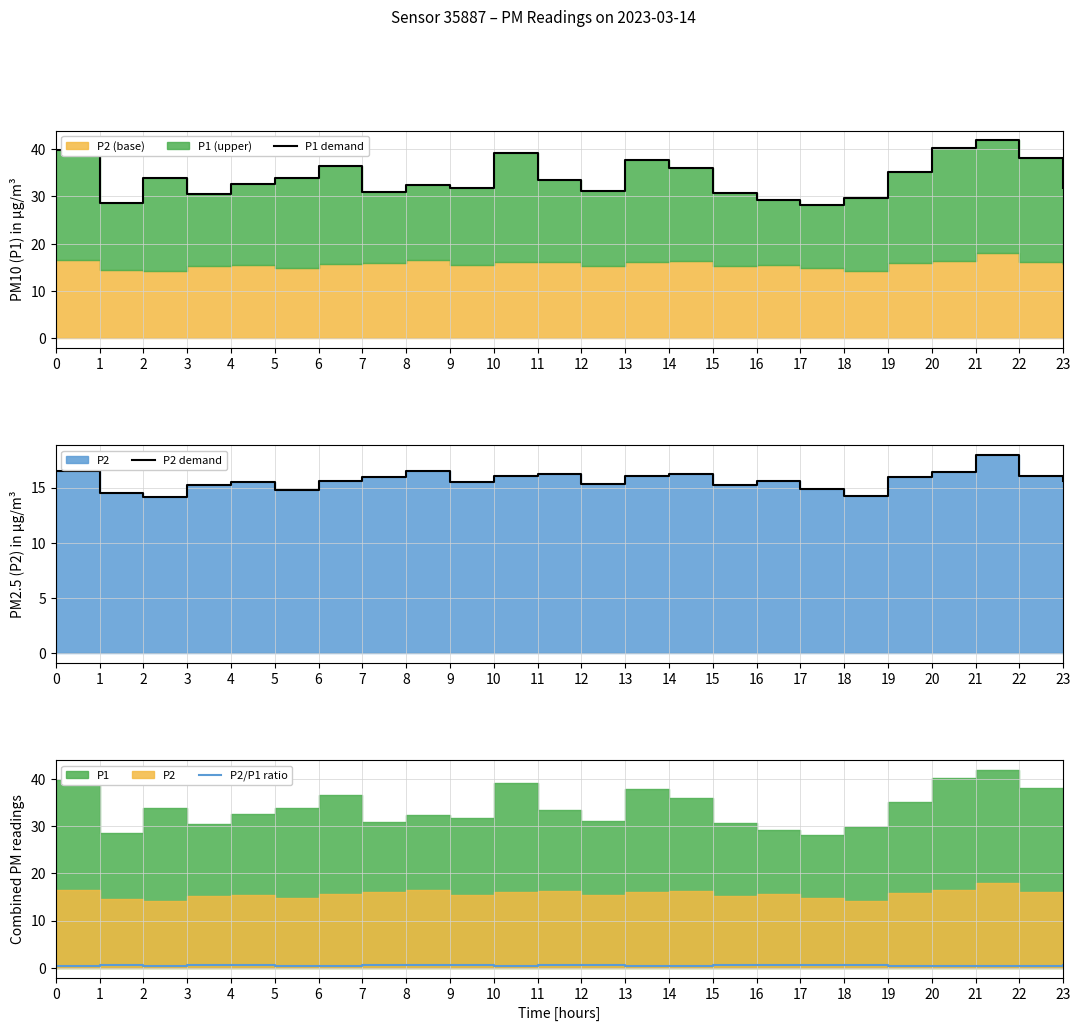

What is the difference between the maximum and minimum values in the P2/P1 ratio series?

0.1